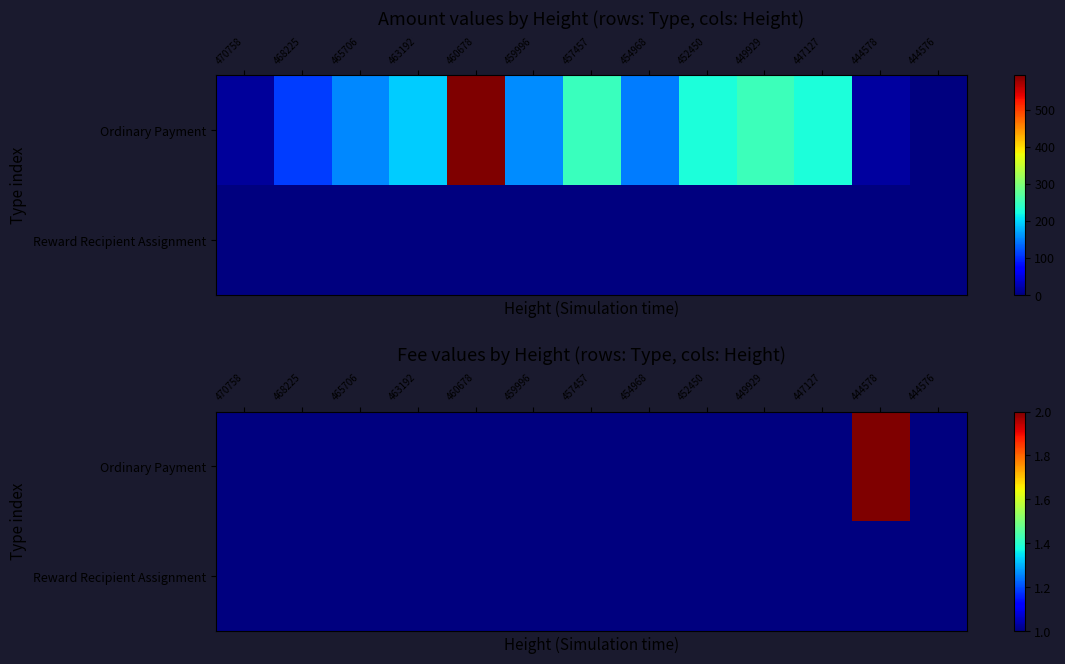

True or false: Ordinary Payment has a value of 0 at 465706.

False